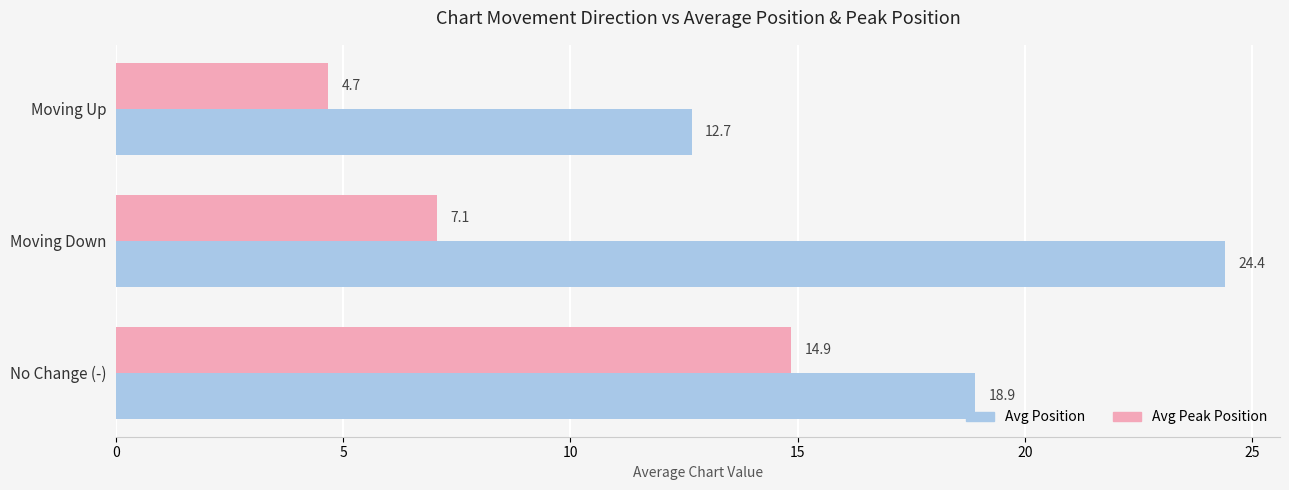

What is the smallest value displayed?

4.7